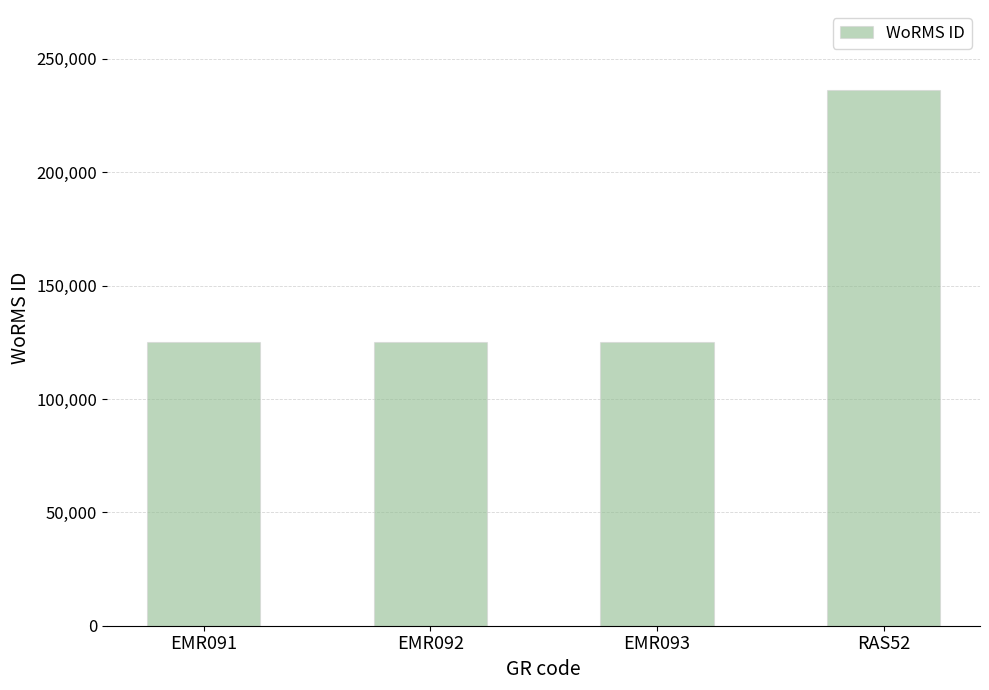

The chart shows a value of 52718 at EMR091. True or false?

False